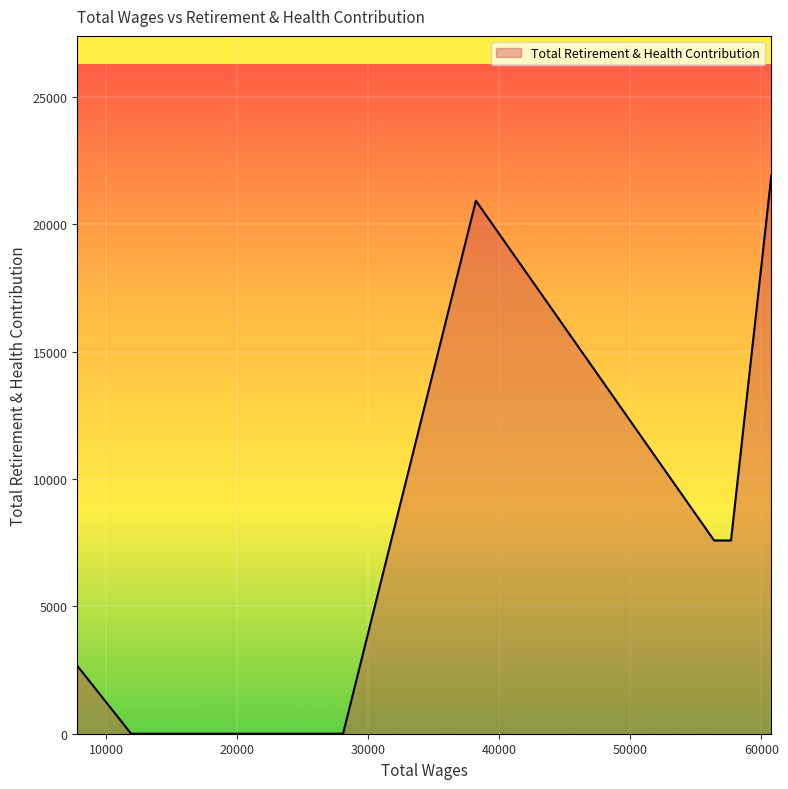

True or false: the data has more than 0 interior local peaks.

True